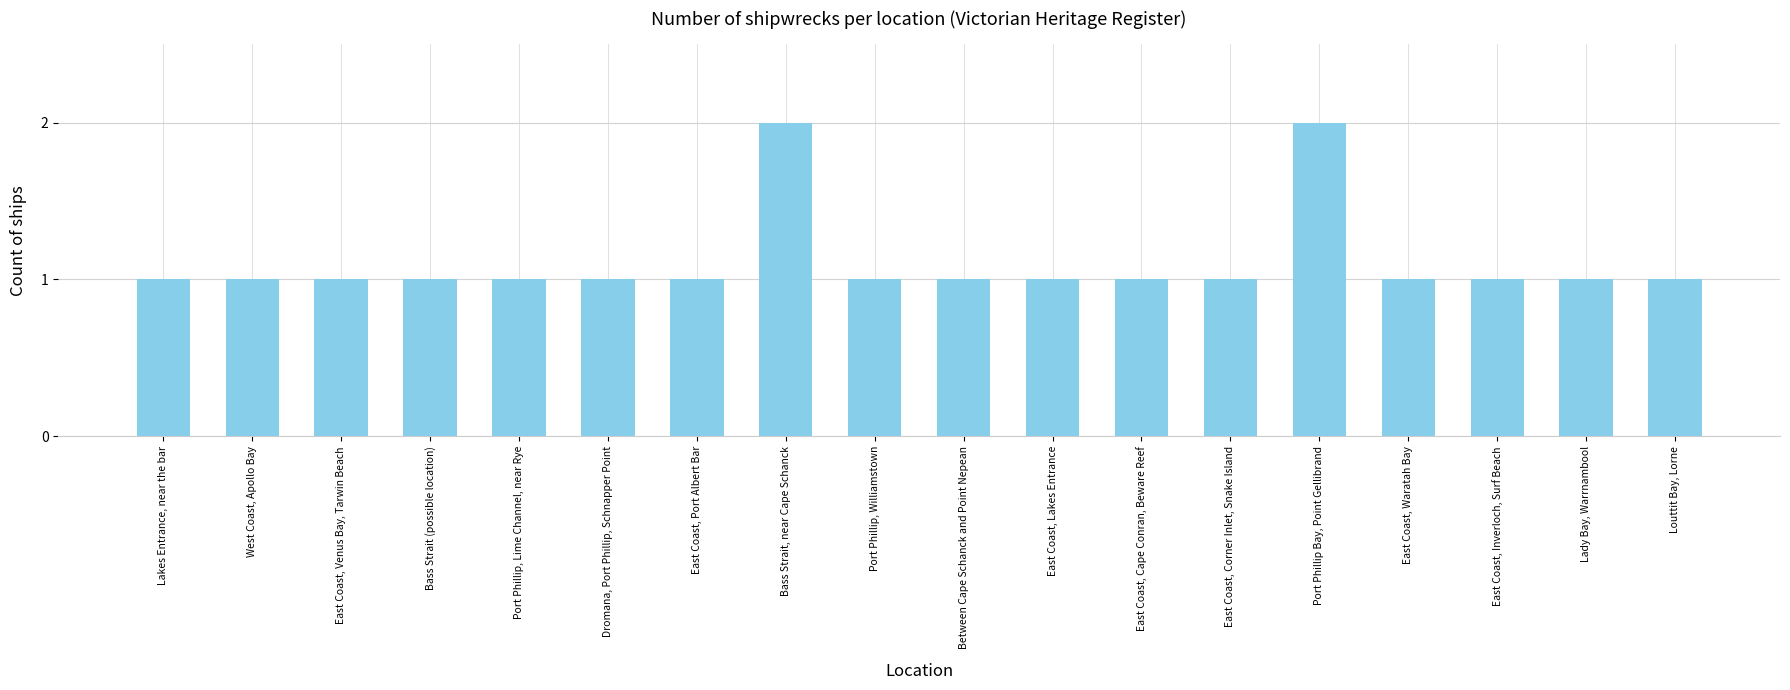

The chart shows a value of 2 at Bass Strait, near Cape Schanck. True or false?

True